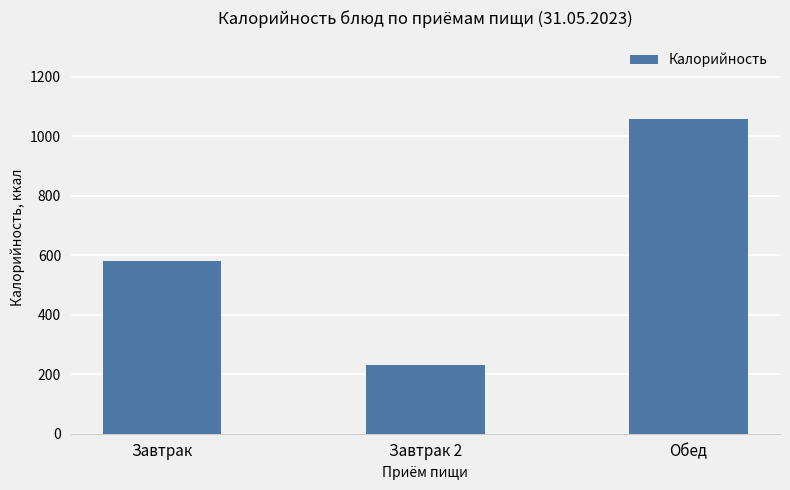

What position from the right is Завтрак?

3